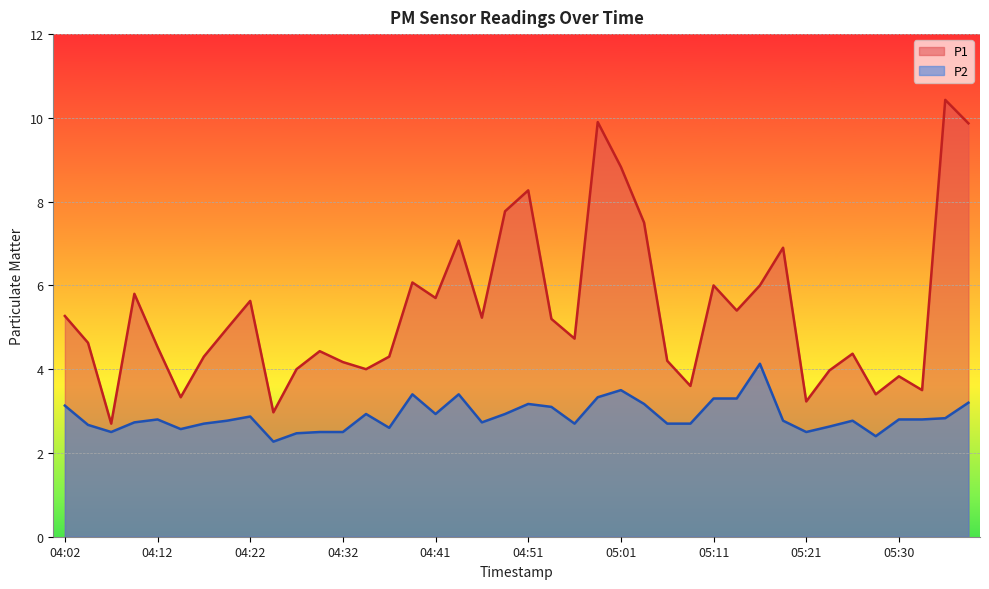

What is the difference between the second highest and minimum values in the P1 series?

7.2